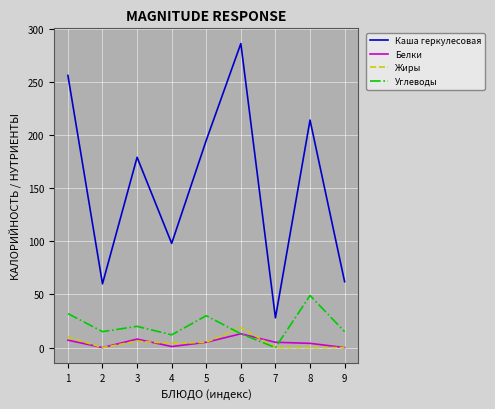

Is it true that Углеводы equals 20 at 3?

True